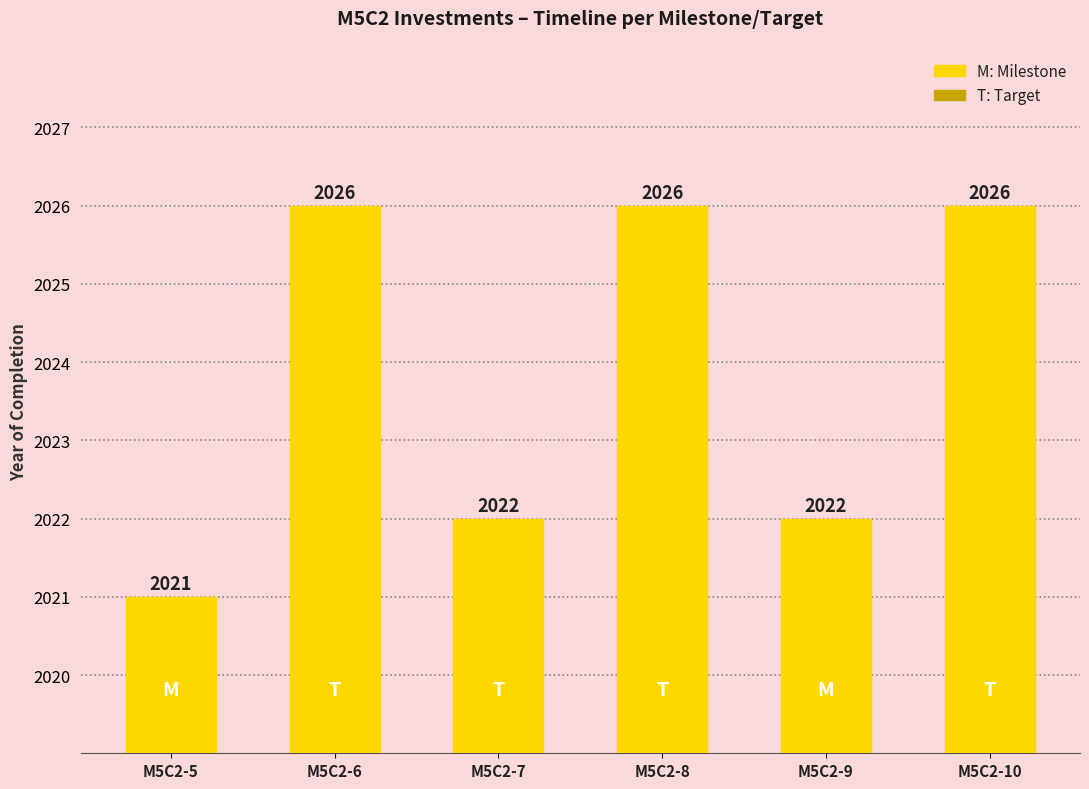

Are the bars horizontal?

No